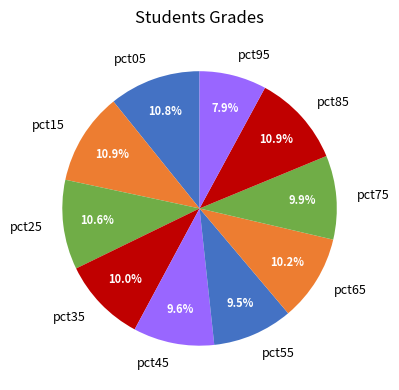

How much of the chart is everything except pct45?

90.4%